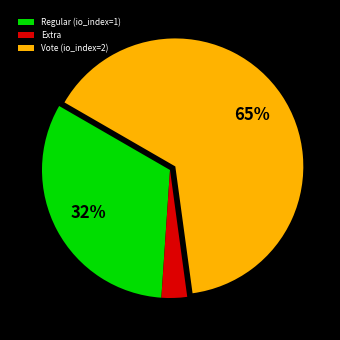

Is there any slice that represents more than half of the pie?

Yes